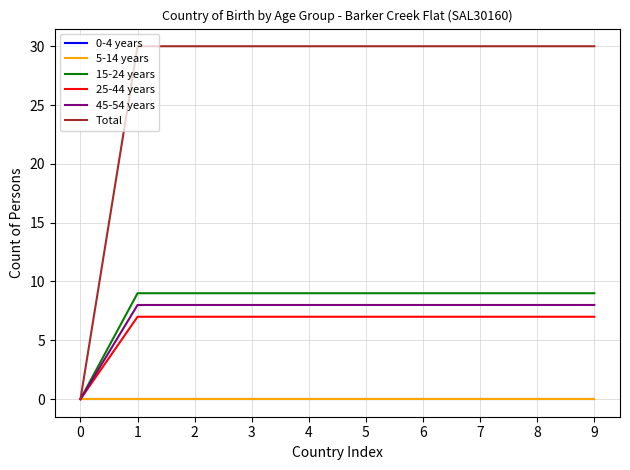

Which series has the largest total across all categories?

Total